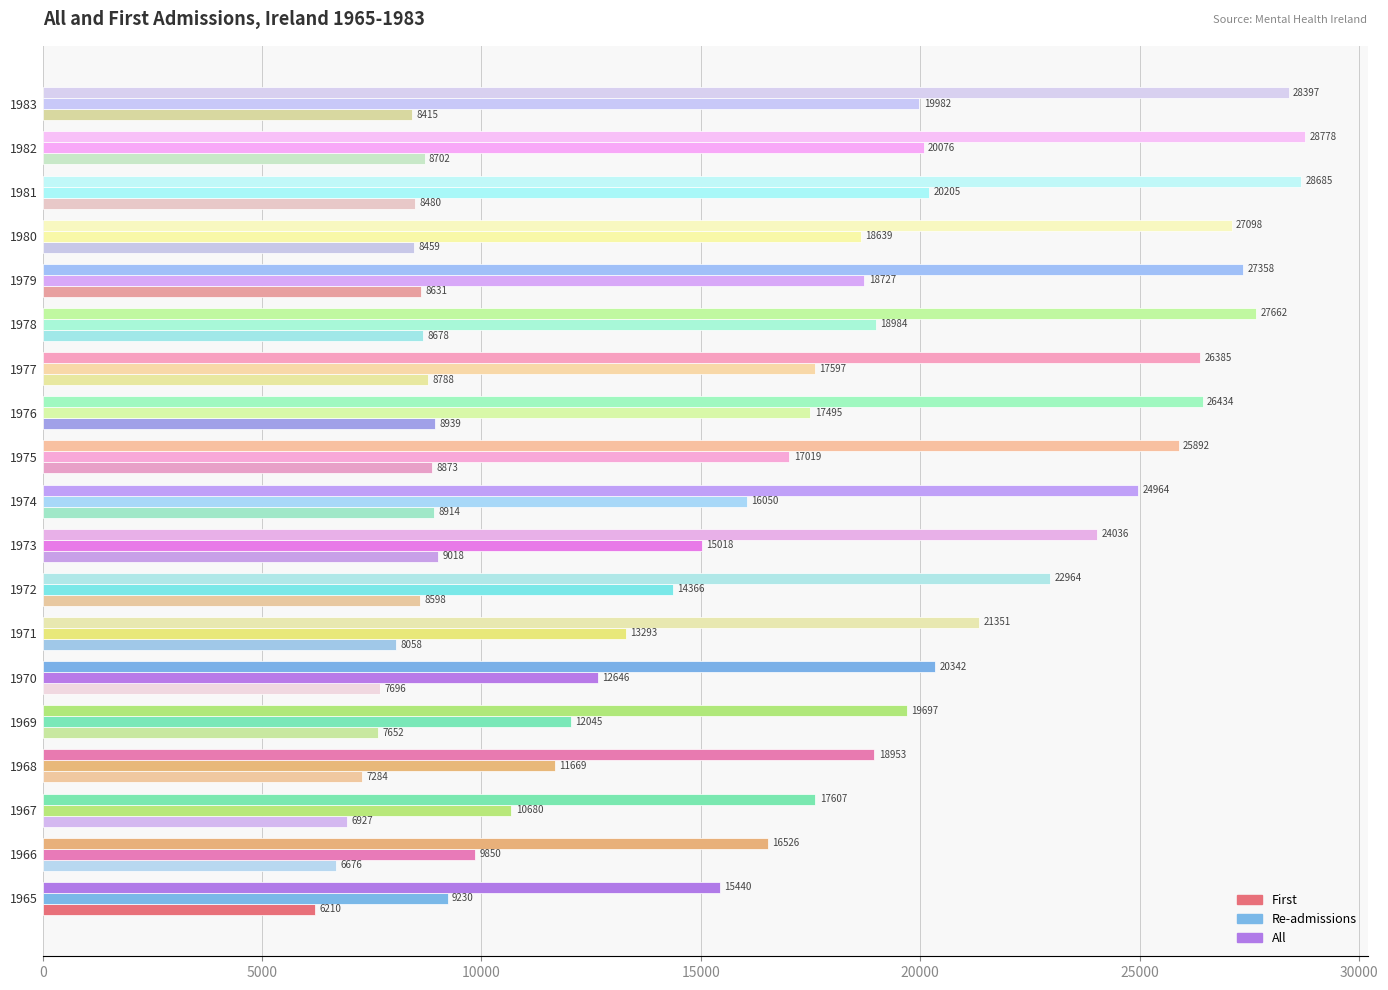

What is the sum of the Re-admissions values at 1978 and 1965?

28214